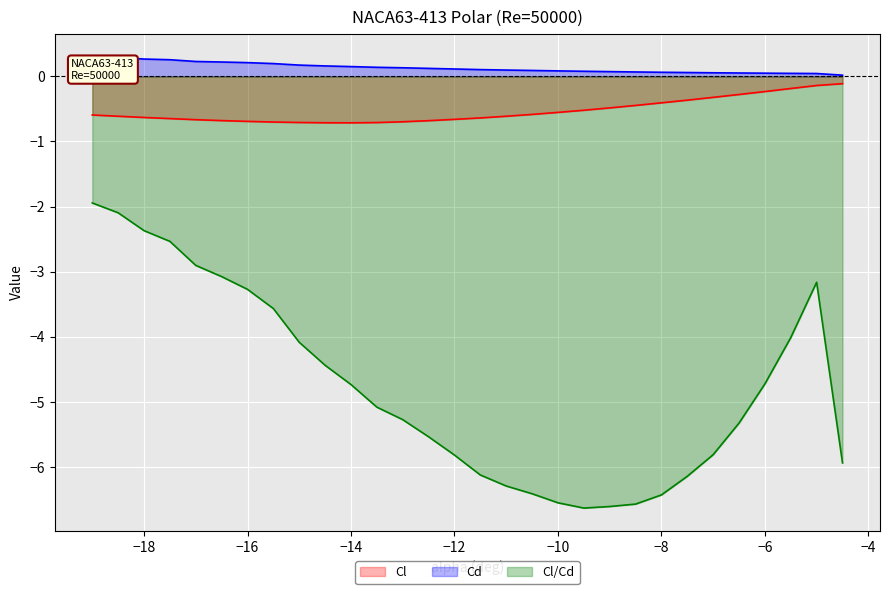

How many lines are shown in the chart?

3